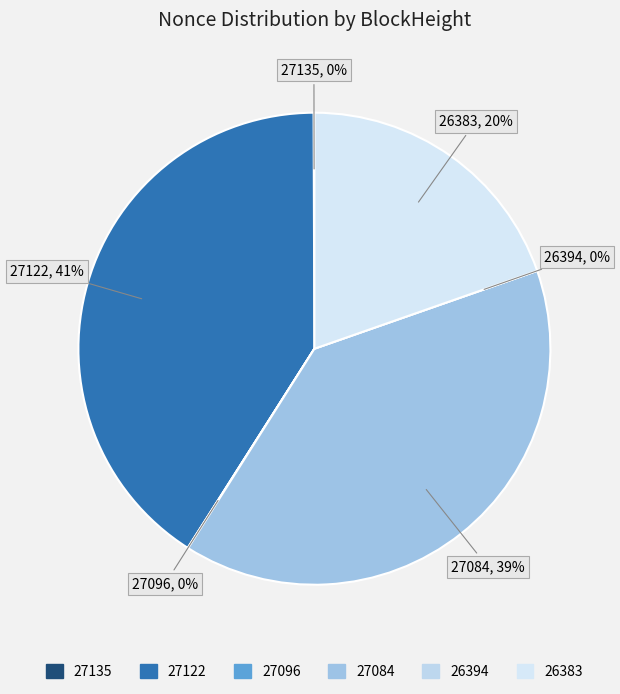

To the nearest percent, what is the difference between the largest and smallest slice percentages?

41%